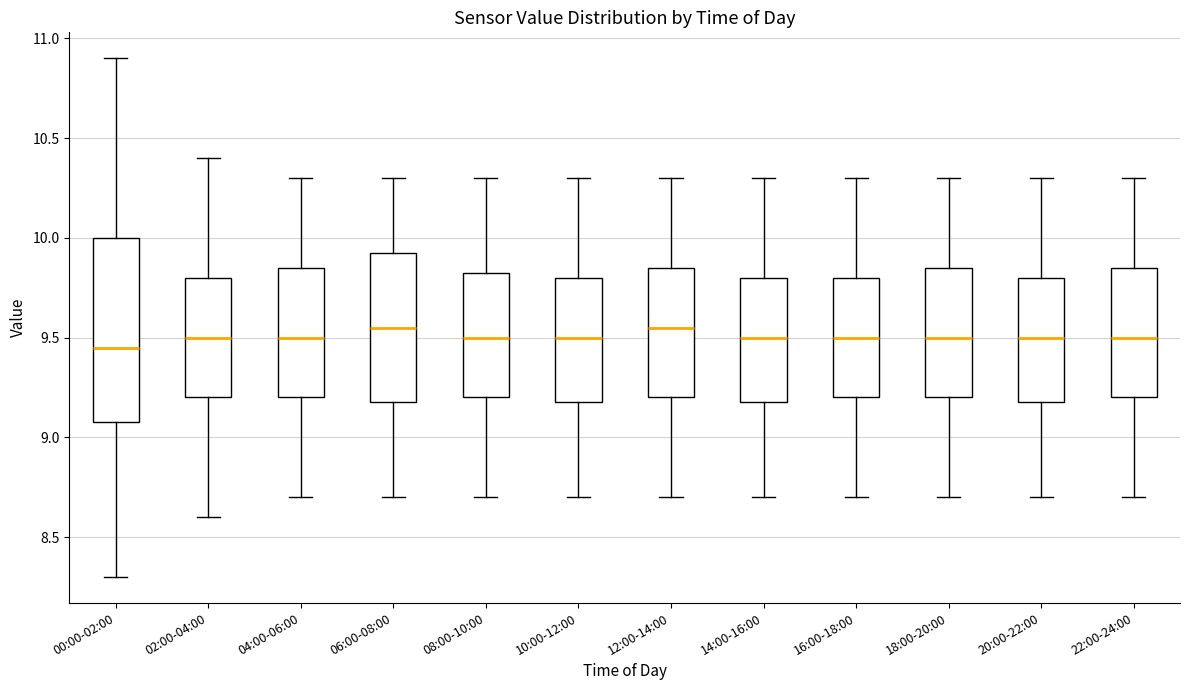

Comparing the boxes themselves (not the whiskers), which one is the tallest?

00:00-02:00